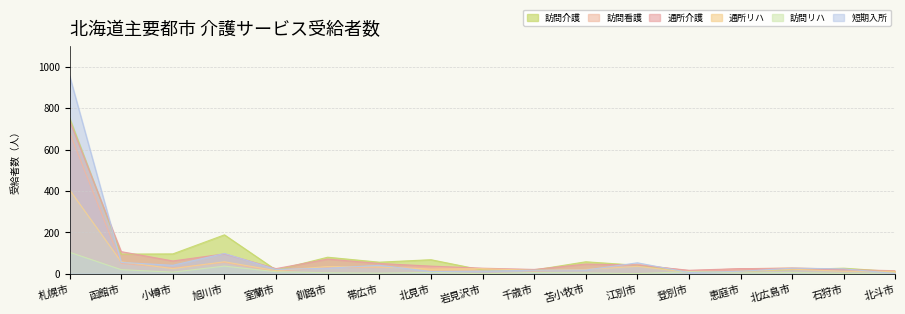

What is the highest value of the 通所リハ series?

405